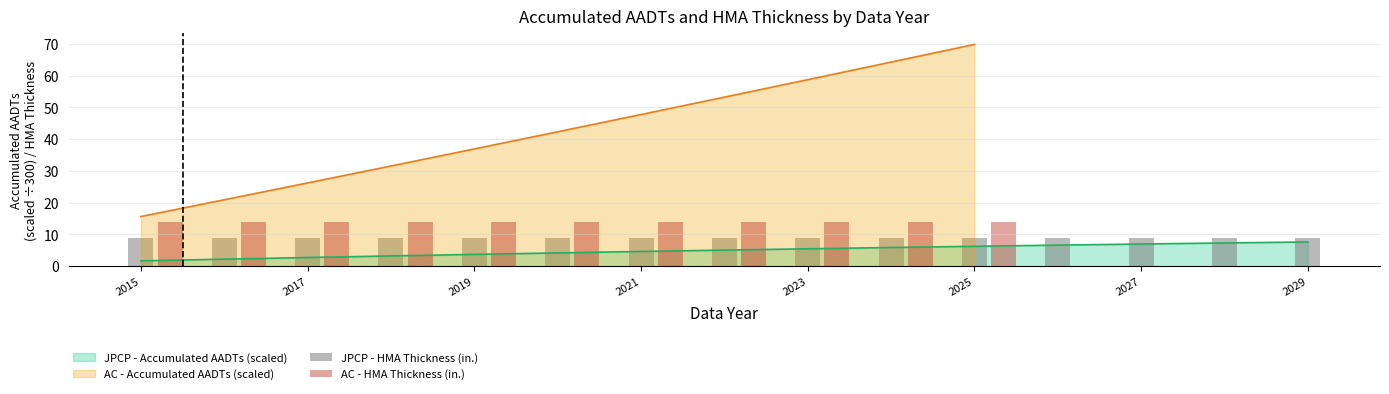

What is the change in value from 2026 to 2028?

+0.7